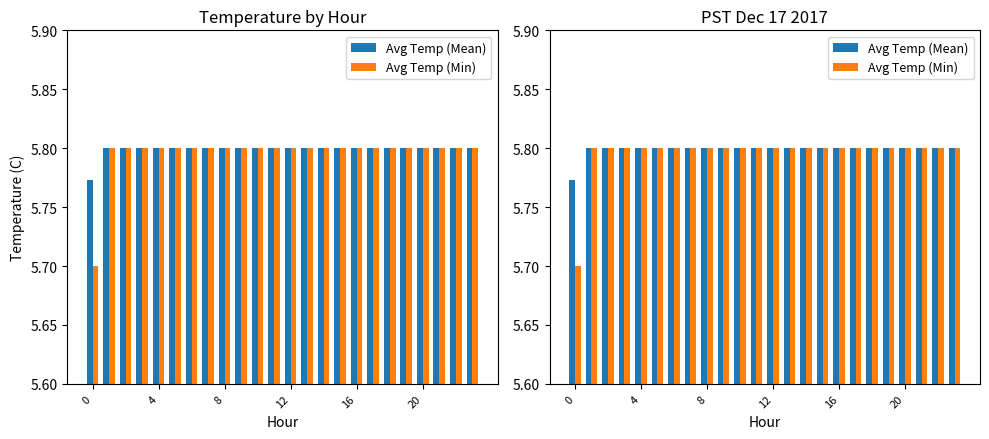

What is the lowest value of the Avg Temp (Mean) series?

5.8